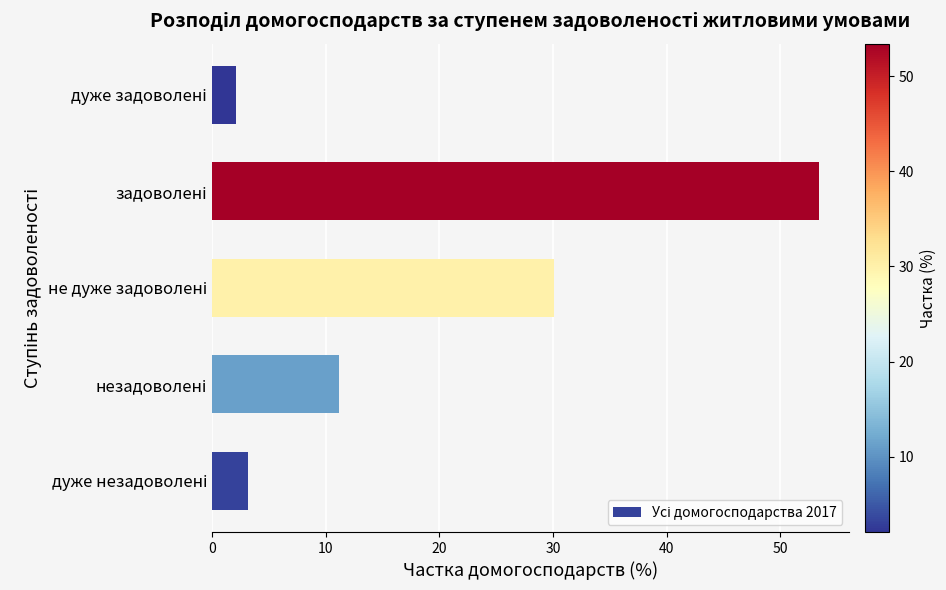

What is the smallest value displayed?

2.1